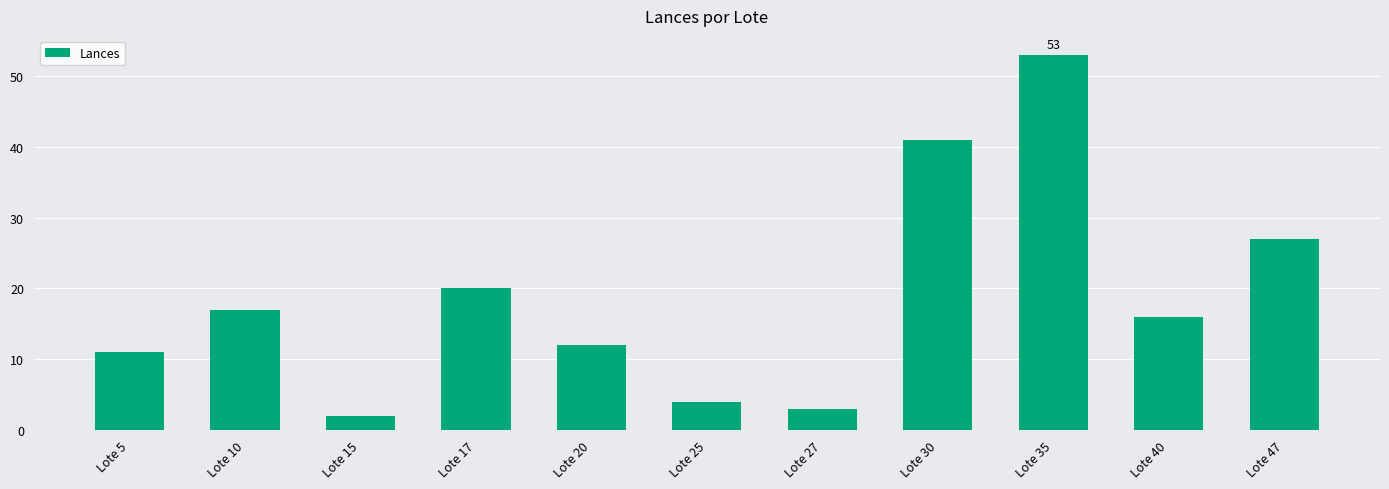

Reading left to right, transcribe all the data shown in this chart.

Lote 5=11	Lote 10=17	Lote 15=2	Lote 17=20	Lote 20=12	Lote 25=4	Lote 27=3	Lote 30=41	Lote 35=53	Lote 40=16	Lote 47=27